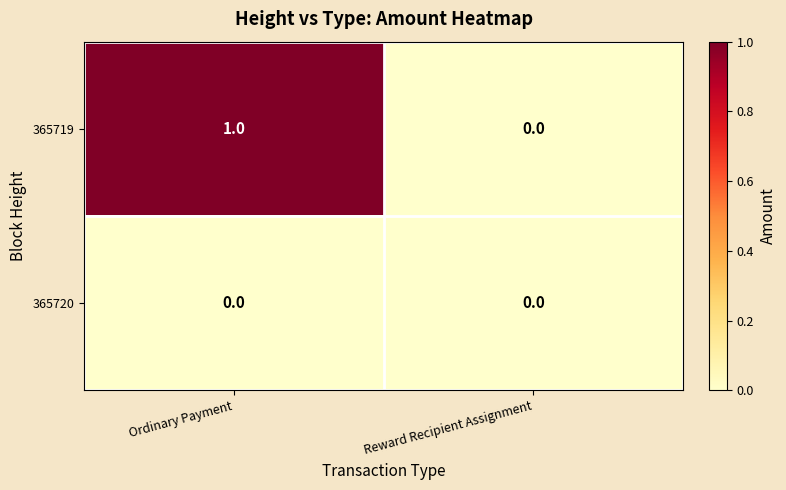

List the series in order of their overall mean, highest first.

365719, 365720